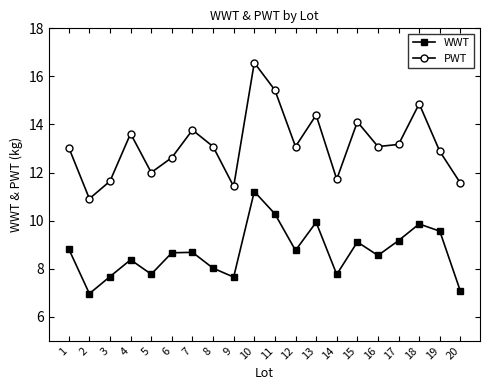

At which category is the sum across all series the highest?

10